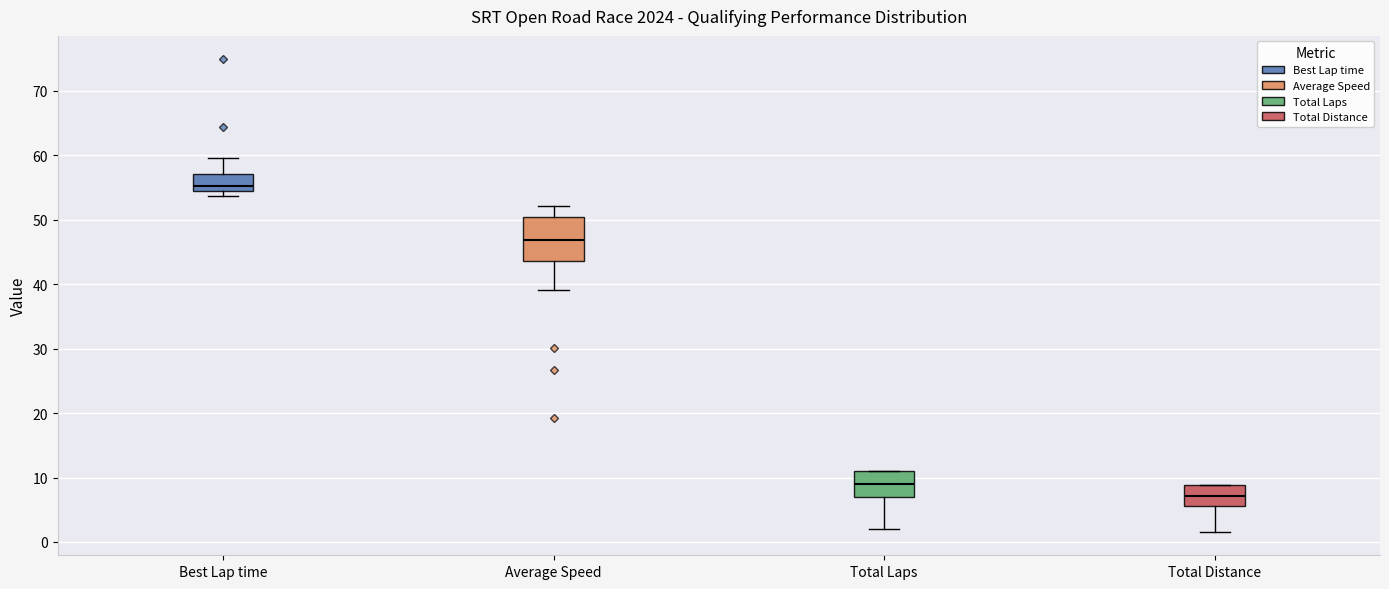

Where is the lower edge of the box for Total Distance on the y-axis? The values are not printed on the chart, so give them approximately, as read against the axis.

6